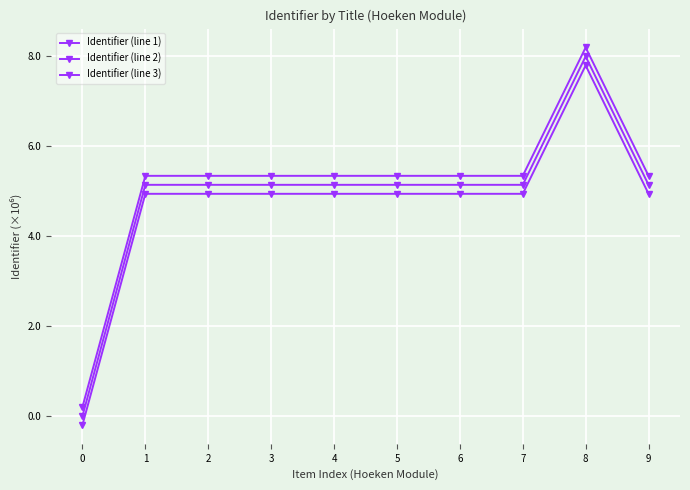

How many values in the Identifier (line 1) series exceed 5?

9